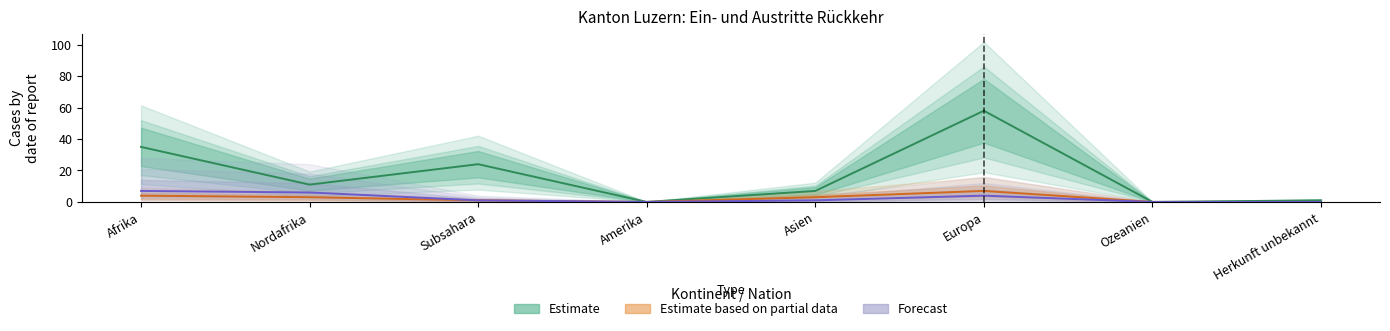

The Beginn Papierbeschaffung series shows 1 at Afrika. True or false?

False